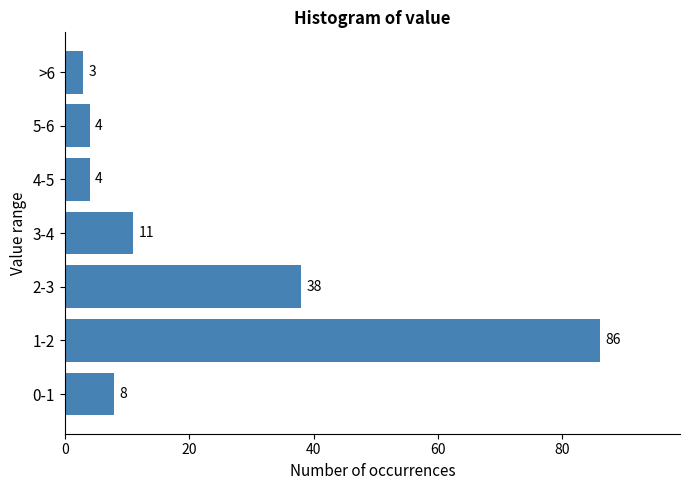

Reading bottom to top, what are all the values shown in this chart?

8	86	38	11	4	4	3